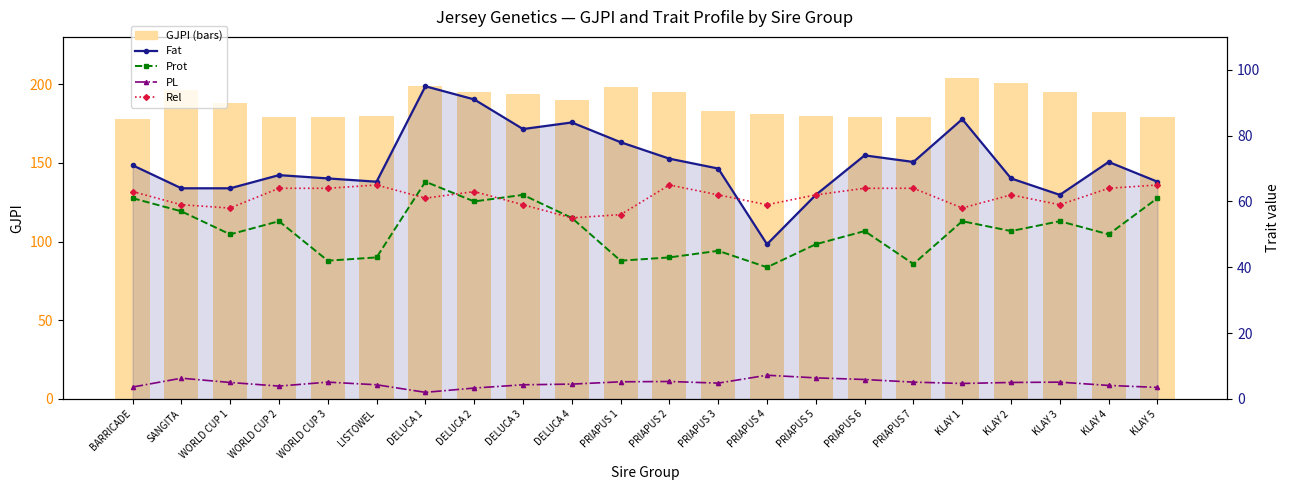

How many series are shown in this chart?

5